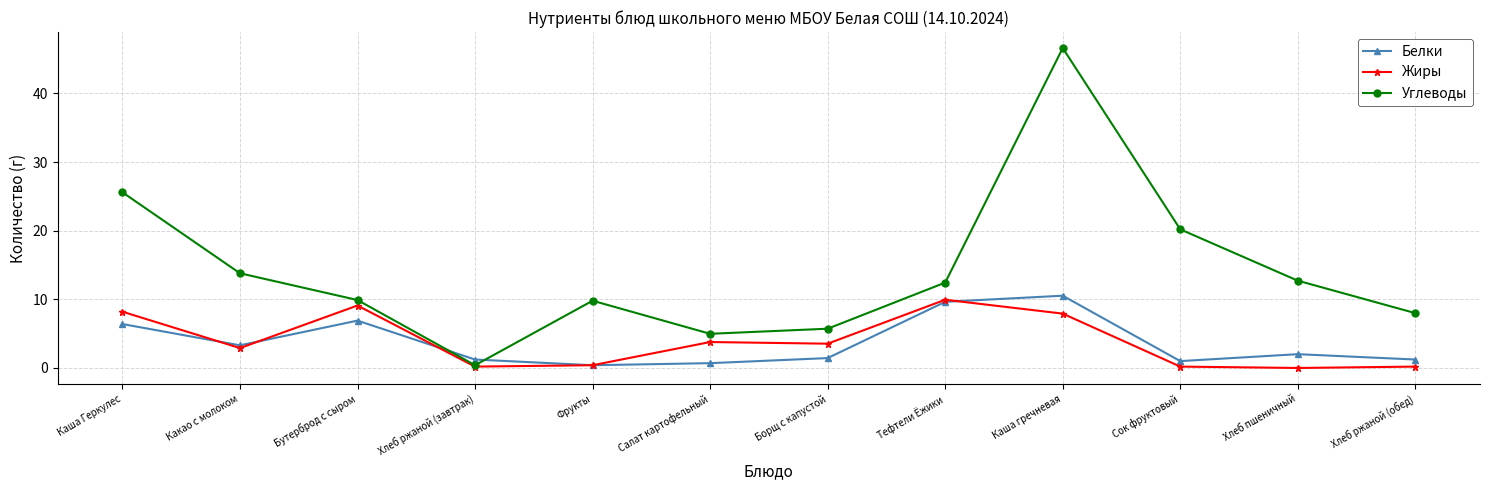

What is the sum of all Белки values?

44.8